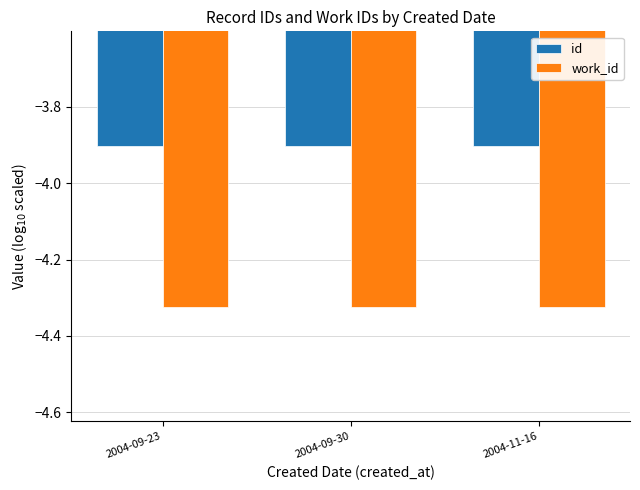

How many groups of bars are there?

3